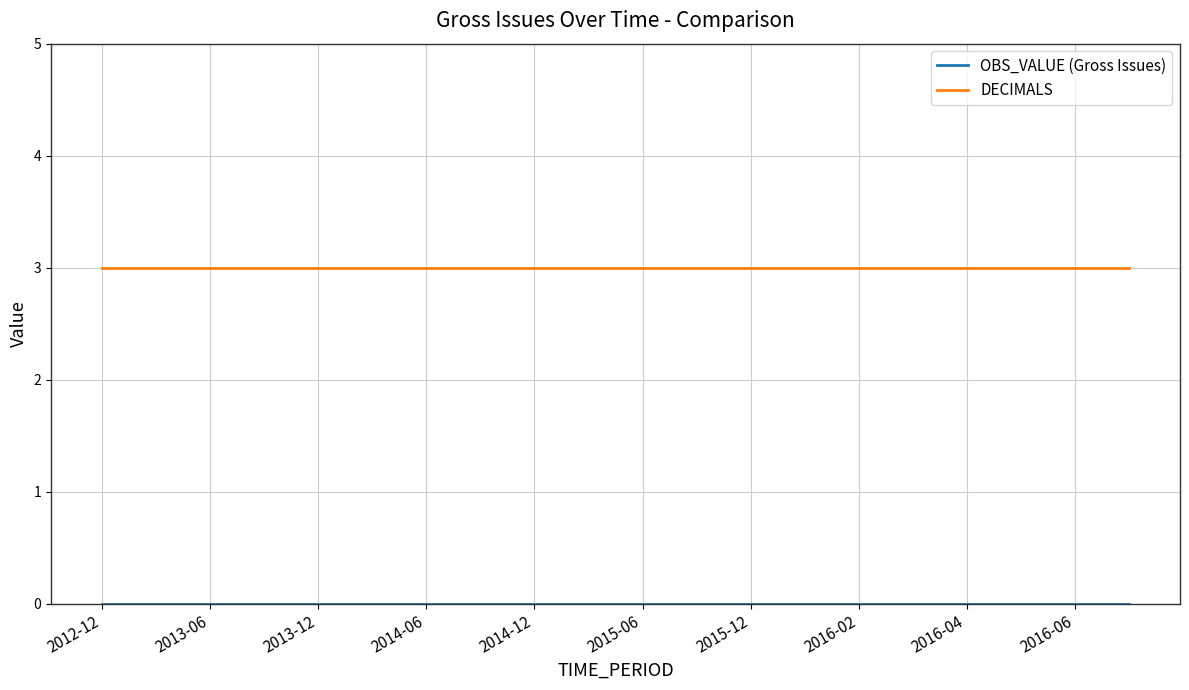

Which series has the largest total across all categories?

DECIMALS